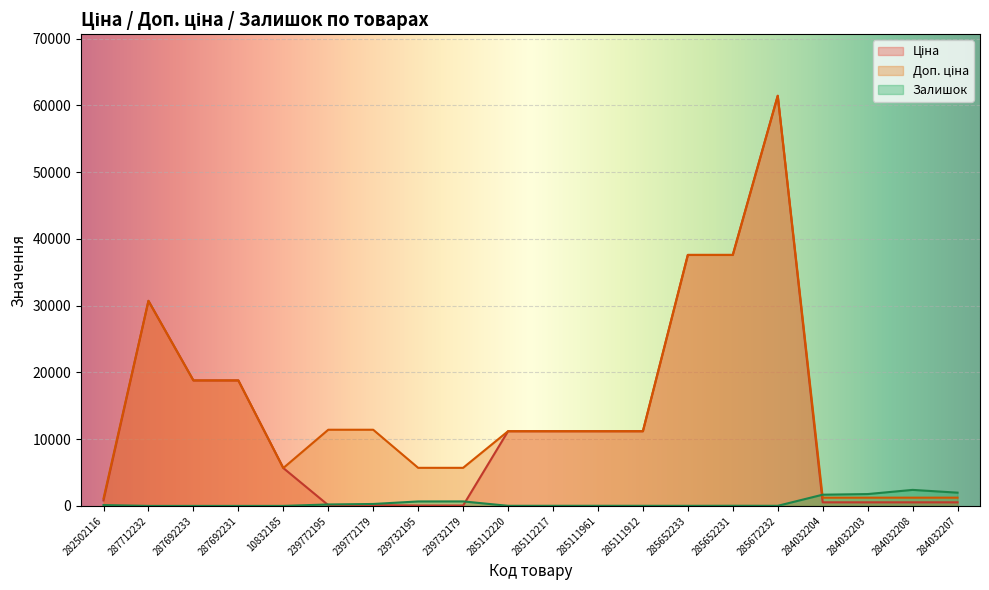

What is the total value across all series at 287692231?

37593.6